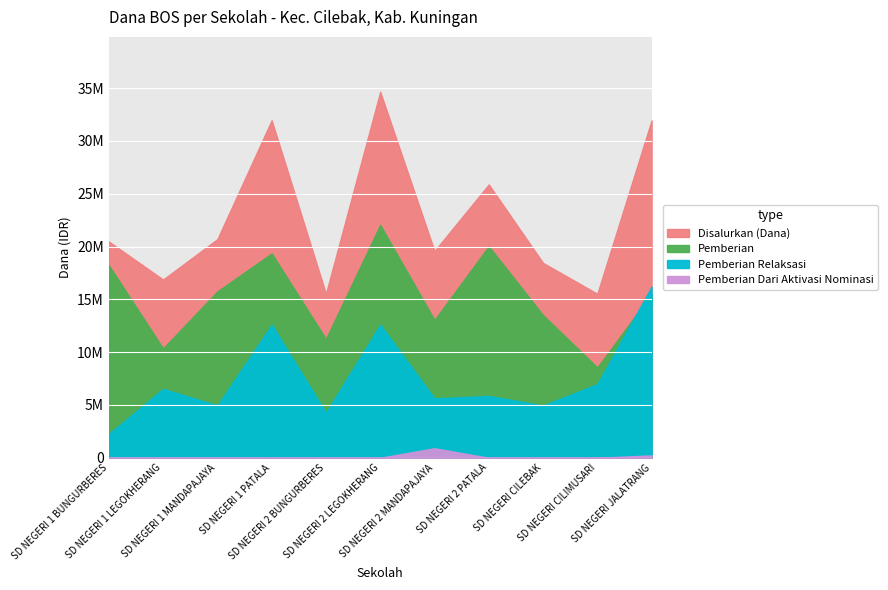

At which label does Disalurkan (Dana) first exceed 20475000?

SD NEGERI 1 MANDAPAJAYA